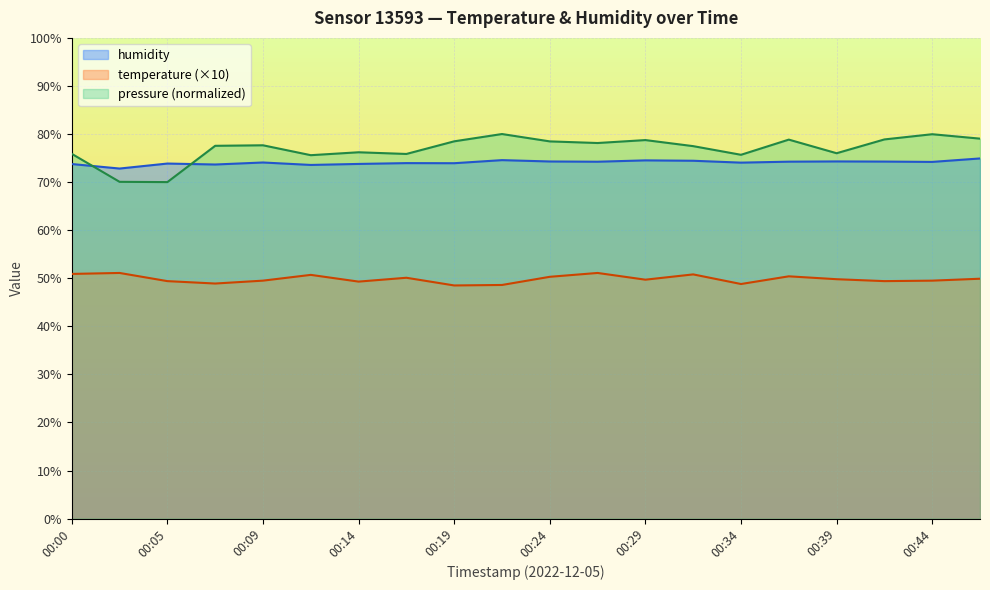

The value of humidity at 00:02 is 72.8. True or false?

True